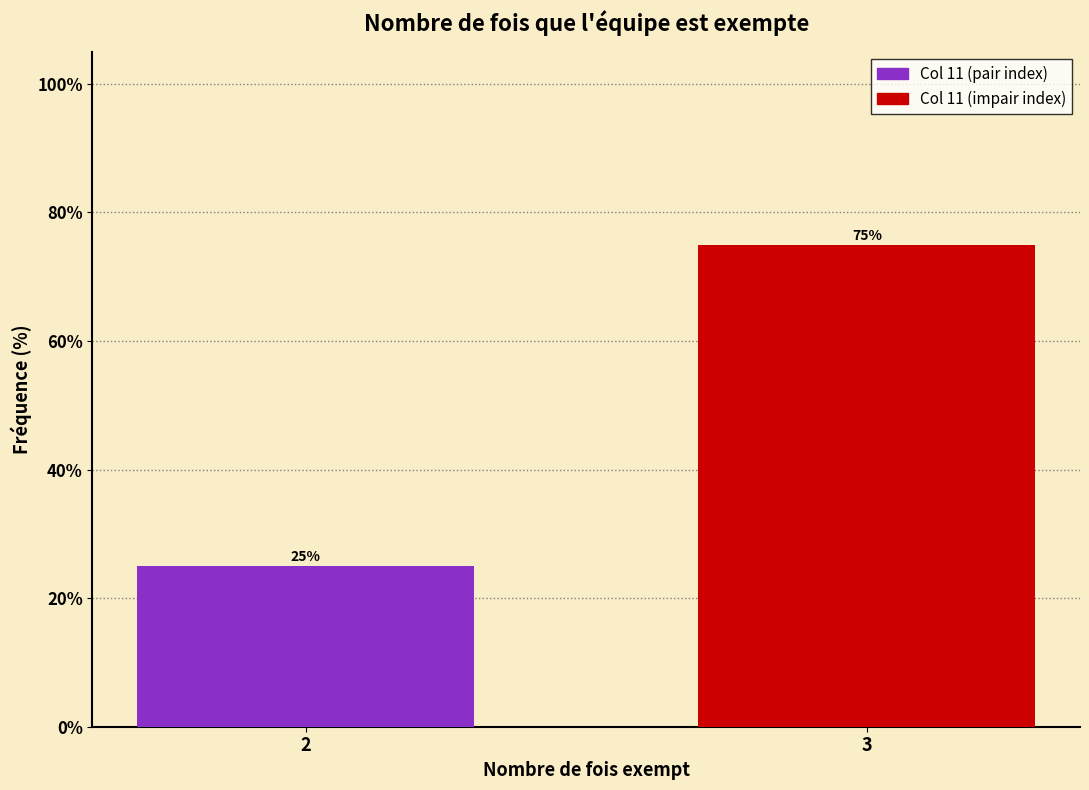

Reading left to right, list all the values displayed in this chart.

2=25	3=75